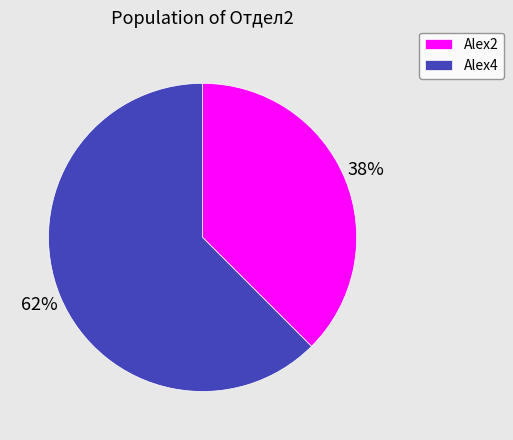

How many slices are in this pie chart?

2